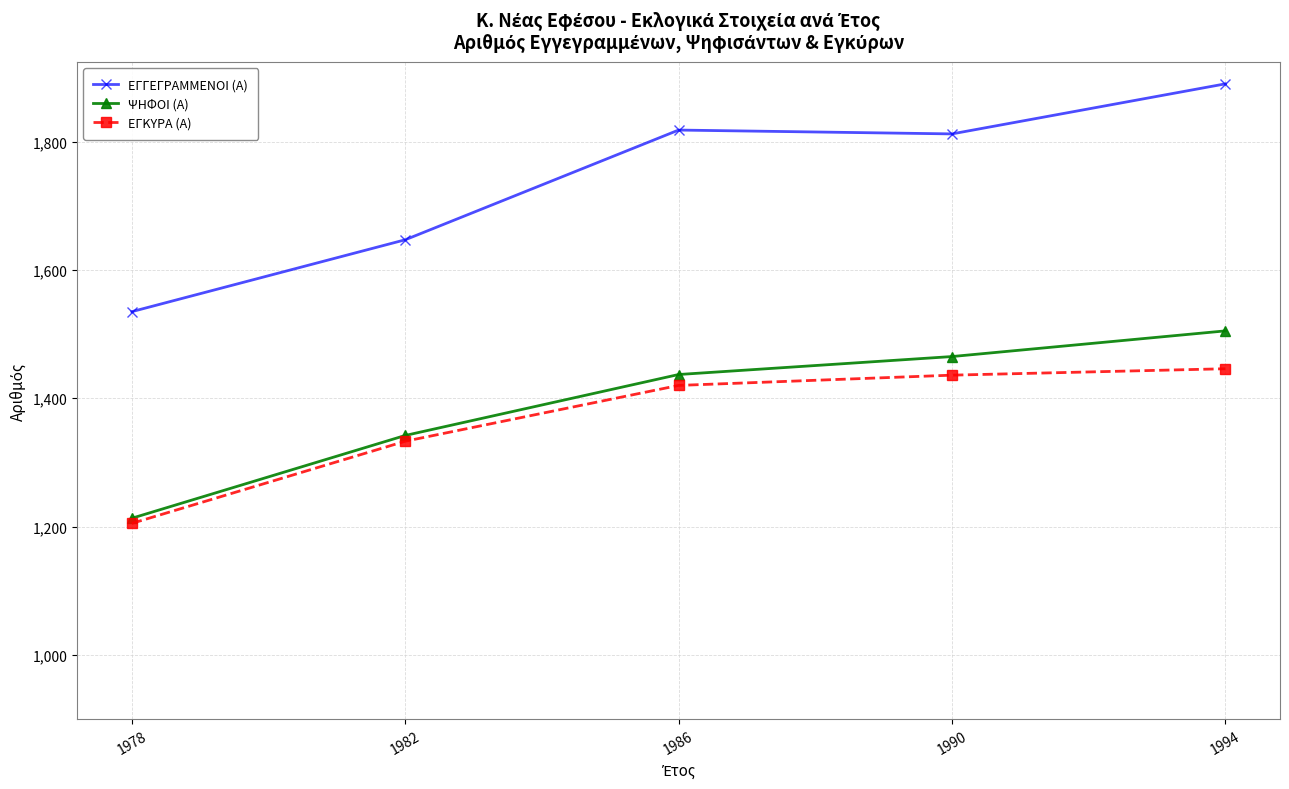

What is the sum of the ΕΓΓΕΓΡΑΜΜΕΝΟΙ (Α) values at 1982 and 1990?

3459